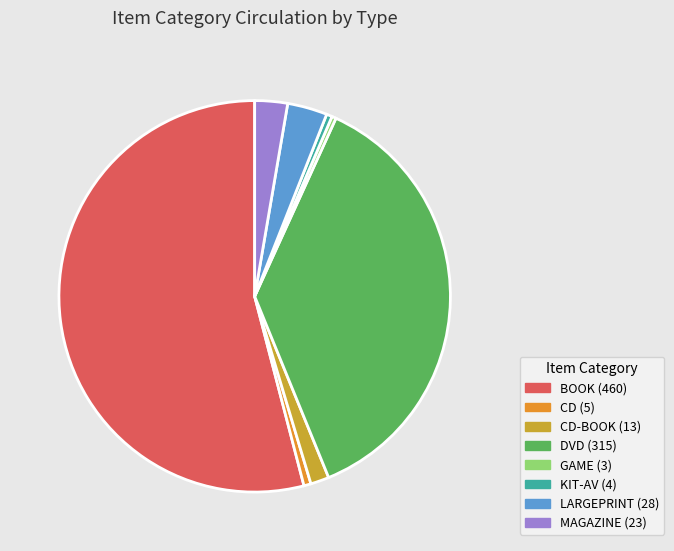

Rank the categories by value from lowest to highest.

GAME, KIT-AV, CD, CD-BOOK, MAGAZINE, LARGEPRINT, DVD, BOOK